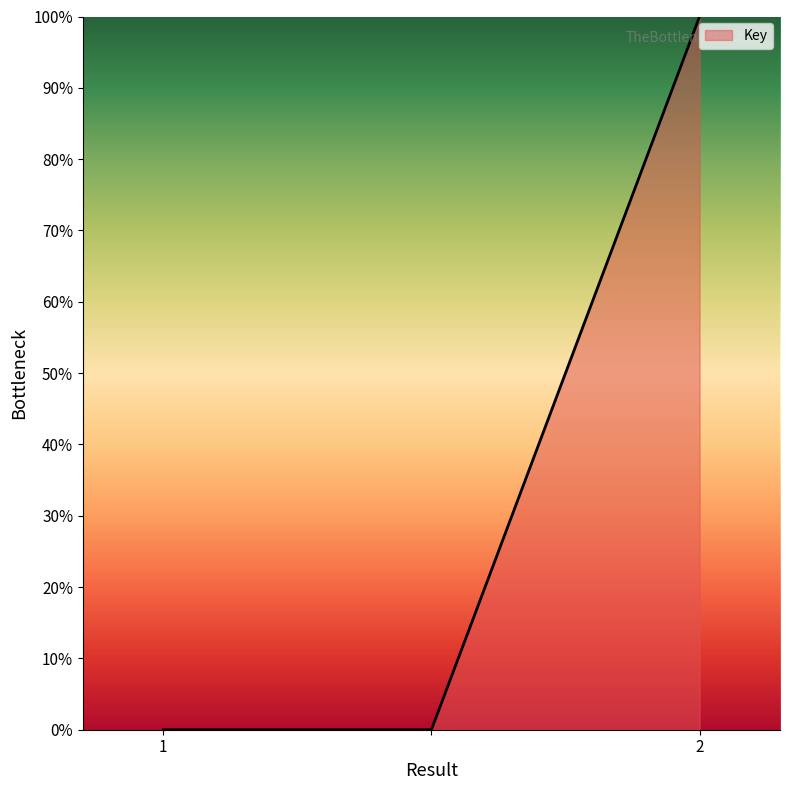

What is the difference between the maximum and minimum values?

100